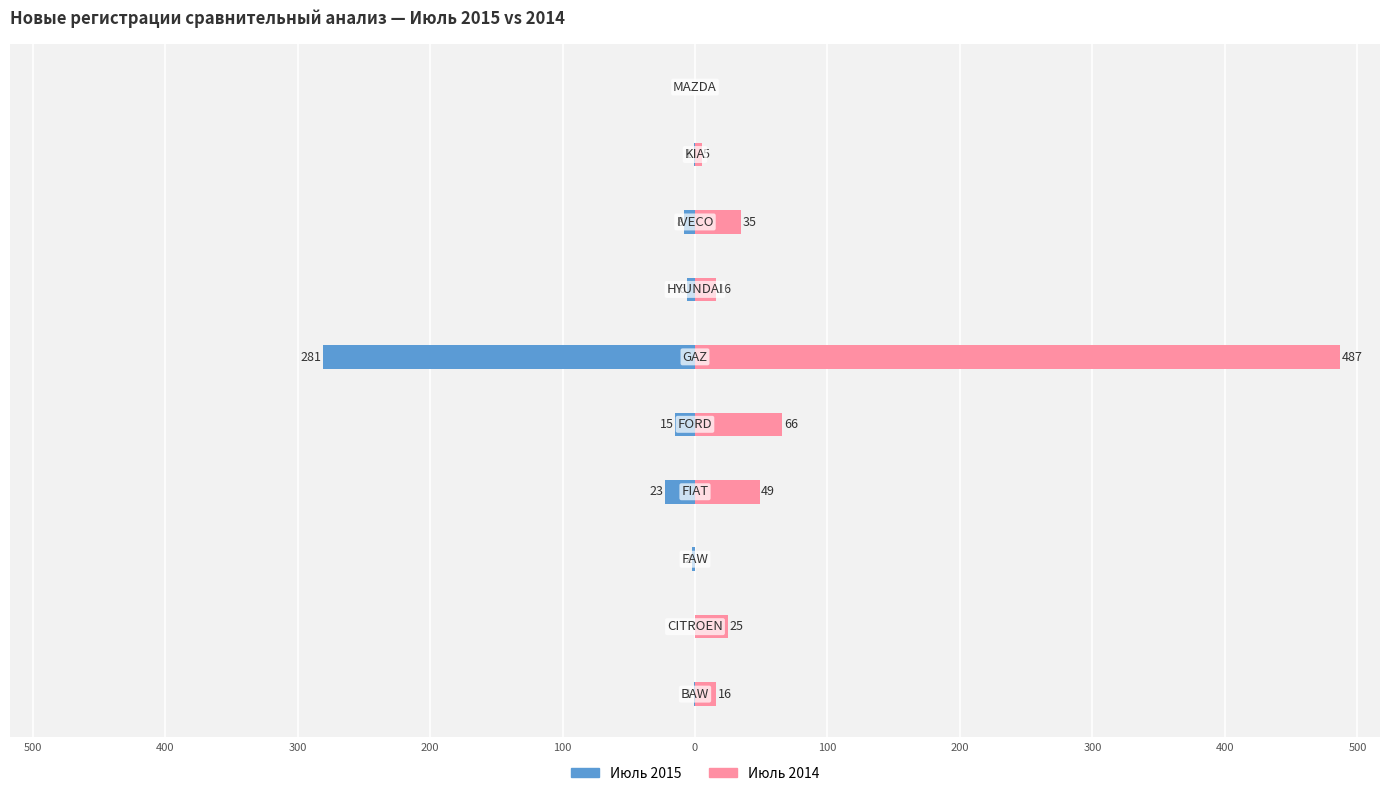

What is the average value of the Июль 2015 series?

-34